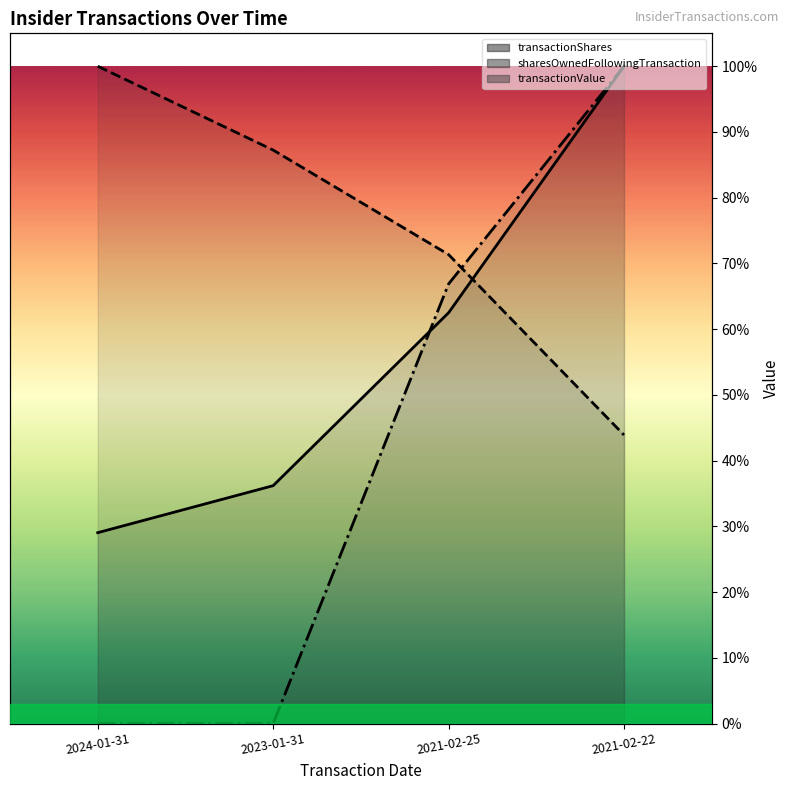

Between 2021-02-25 and 2024-01-31, which is larger?

2021-02-25